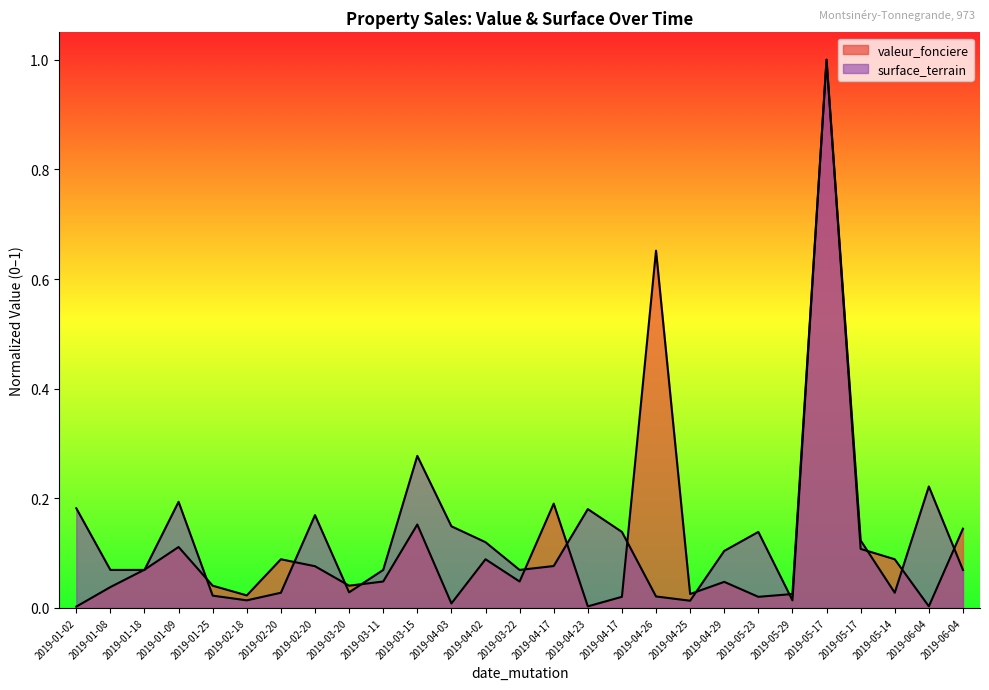

What are all the series names shown in the legend?

valeur_fonciere, surface_terrain